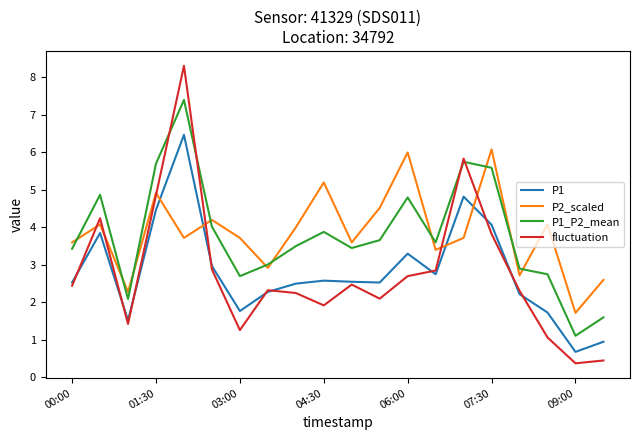

Does the chart display data point markers on the line(s)?

No